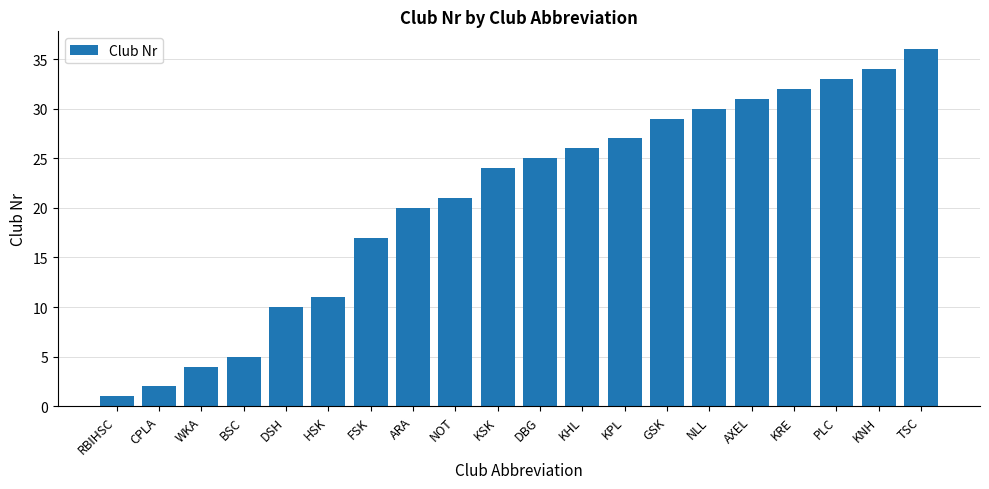

How many data points does each series have?

20